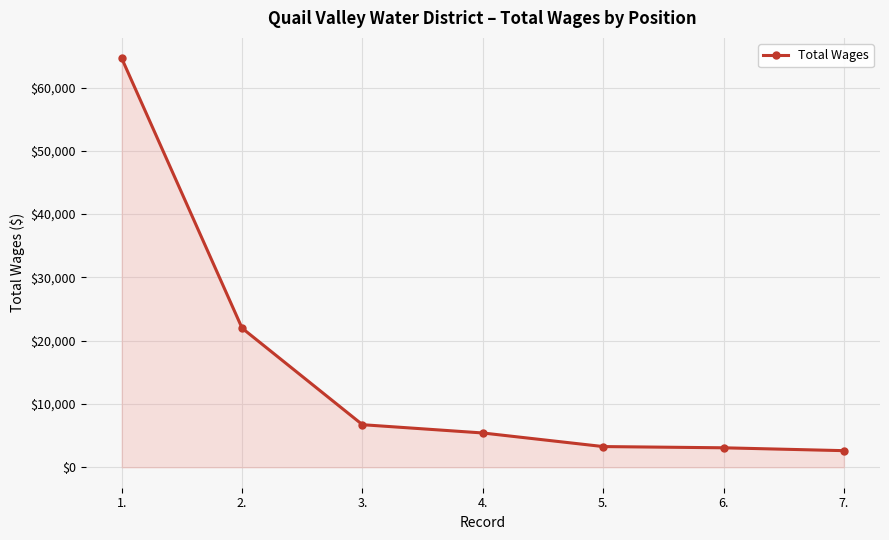

What is the smallest value displayed?

2625